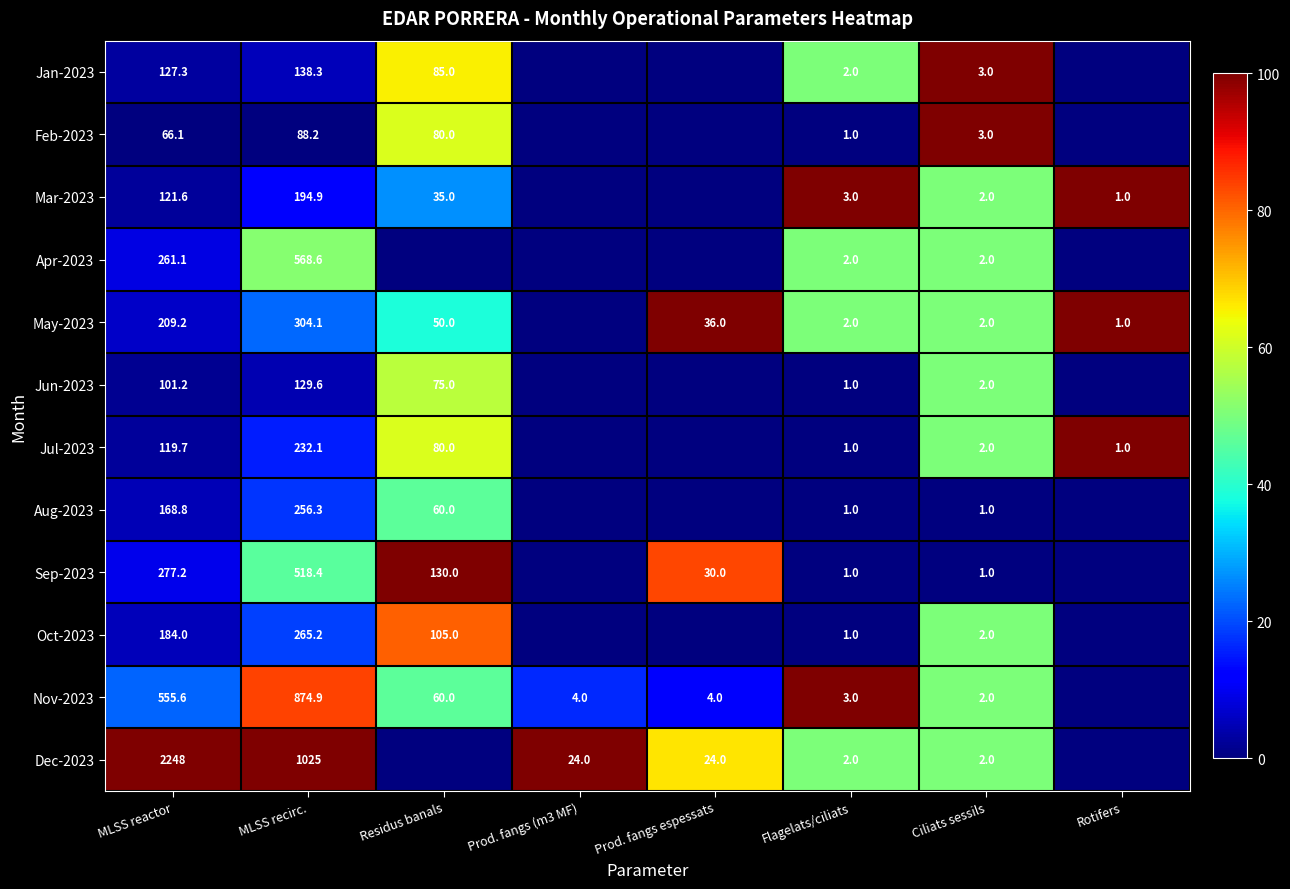

Rank the series at MLSS recirc. from highest to lowest value.

Dec-2023, Nov-2023, Apr-2023, Sep-2023, May-2023, Oct-2023, Aug-2023, Jul-2023, Mar-2023, Jan-2023, Jun-2023, Feb-2023